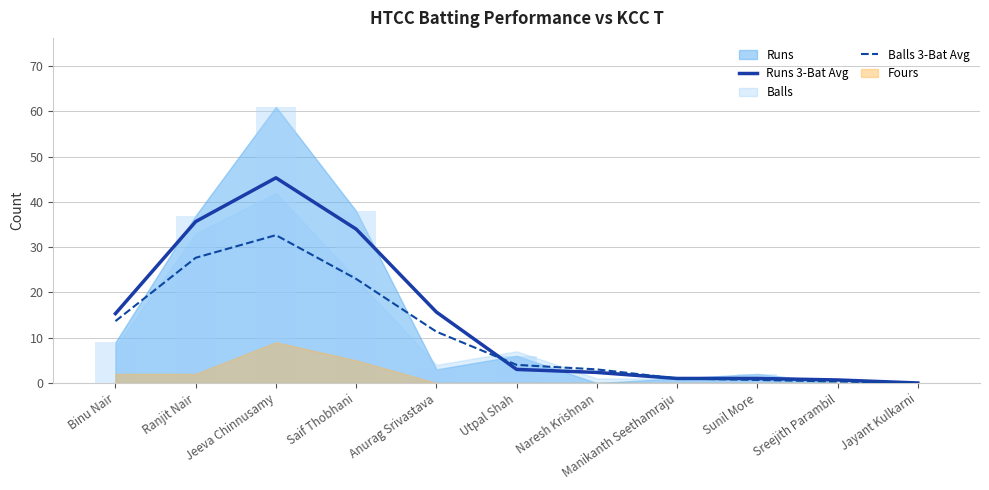

What is the maximum value for Balls 3-Bat Avg?

32.7